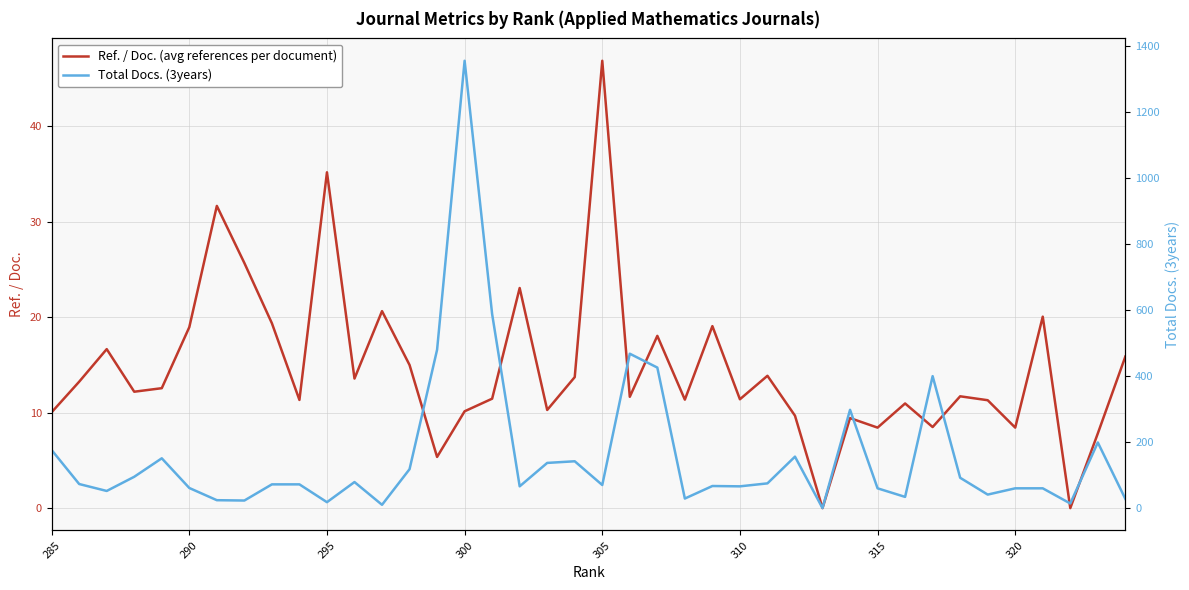

Where does the Total Docs. (3years) series first go above 72?

285